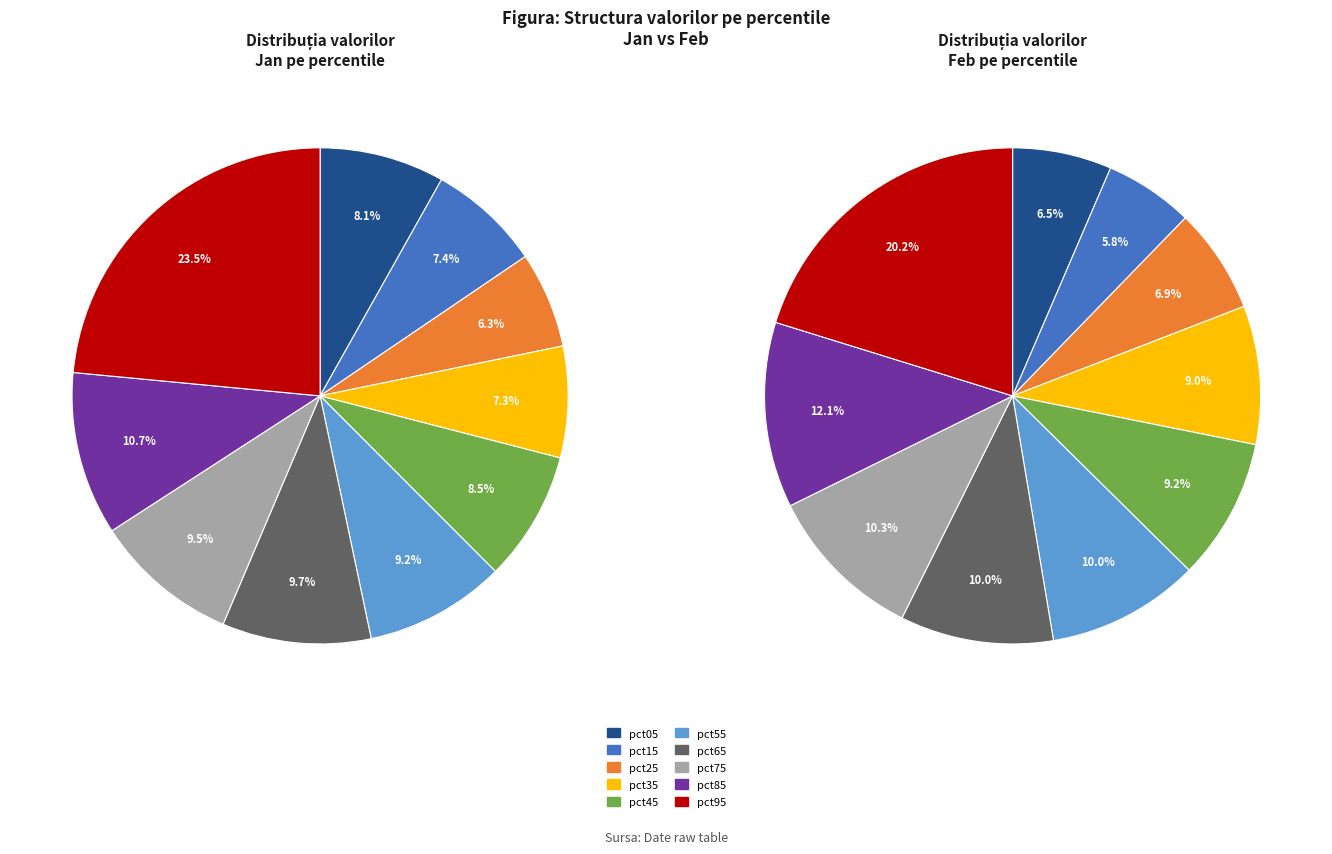

The pct15 slice represents 7% of the pie. True or false?

True